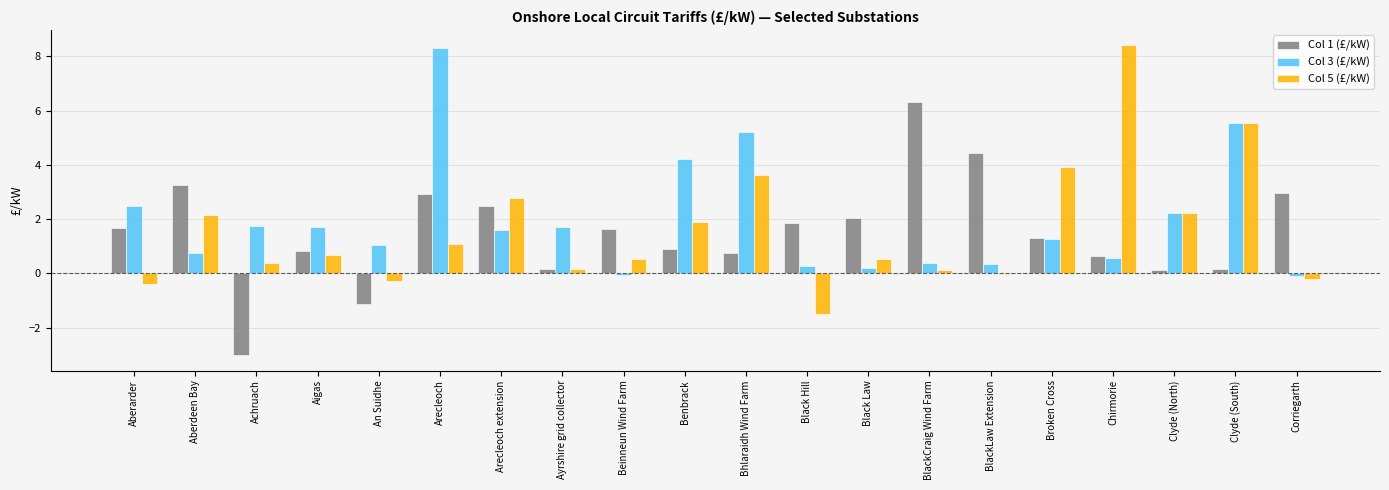

What is the sum of the Col 5 (£/kW) values at Chirmorie and Black Hill?

6.9